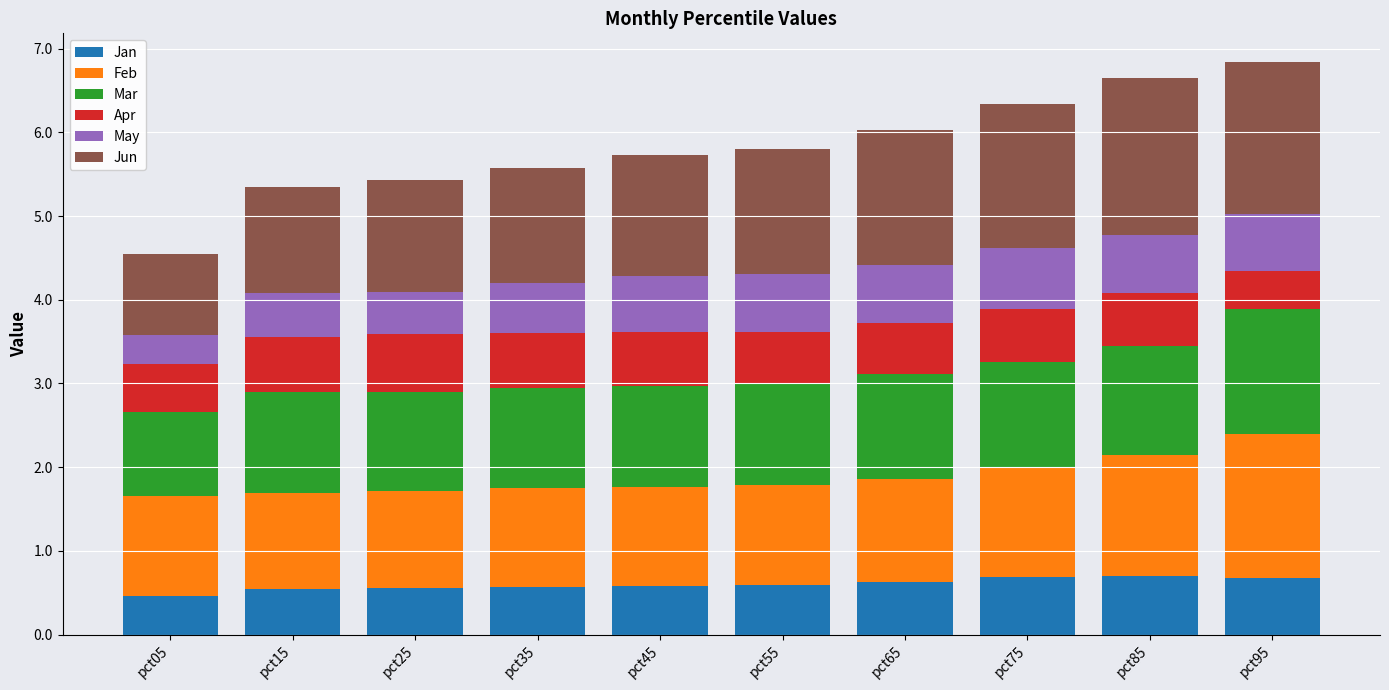

What is the total value across all series at pct15?

5.3